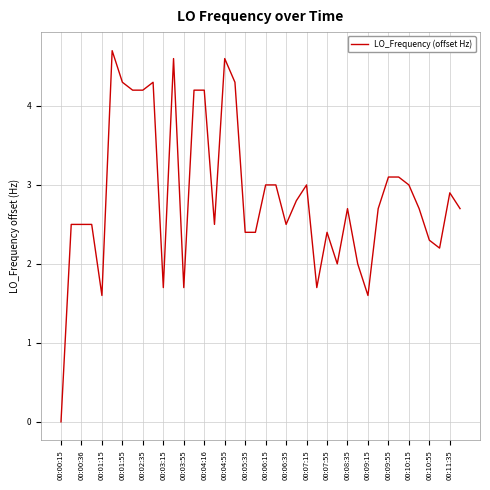

Reading left to right, list all the values displayed in this chart.

0.0	2.5	2.5	2.5	1.6	4.7	4.3	4.2	4.2	4.3	1.7	4.6	1.7	4.2	4.2	2.5	4.6	4.3	2.4	2.4	3.0	3.0	2.5	2.8	3.0	1.7	2.4	2.0	2.7	2.0	1.6	2.7	3.1	3.1	3.0	2.7	2.3	2.2	2.9	2.7